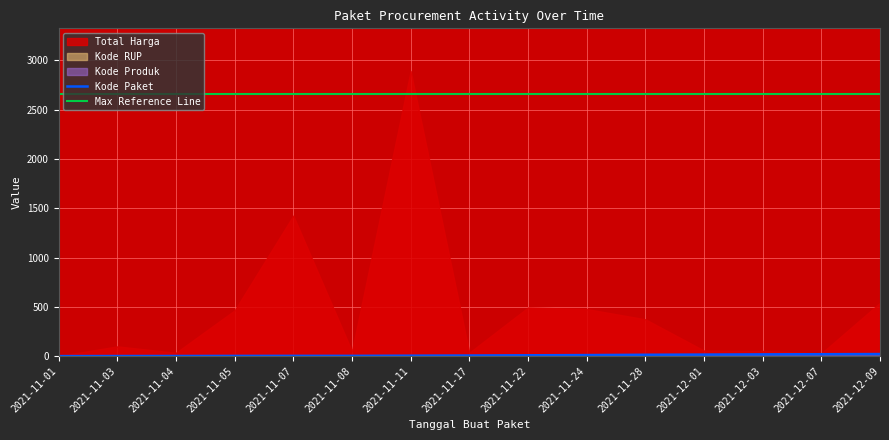

What is the difference between the maximum and minimum values in the Kode Paket series?

20.9